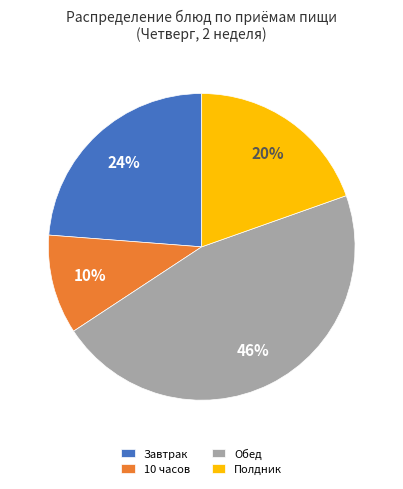

Count the number of slices in the pie.

4